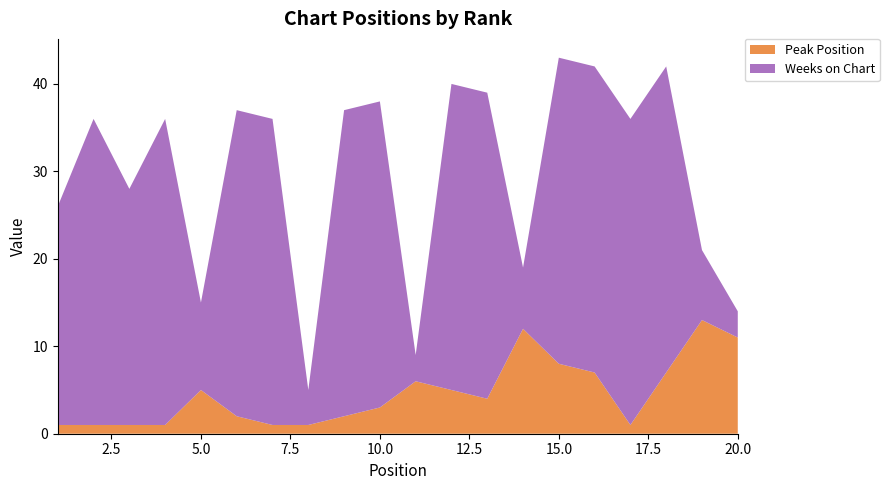

Reading right to left, what are all the values shown in this chart?

Peak Position: 11	13	7	1	7	8	12	4	5	6	3	2	1	1	2	5	1	1	1	1
Weeks on Chart: 3	8	35	35	35	35	7	35	35	3	35	35	4	35	35	10	35	27	35	25